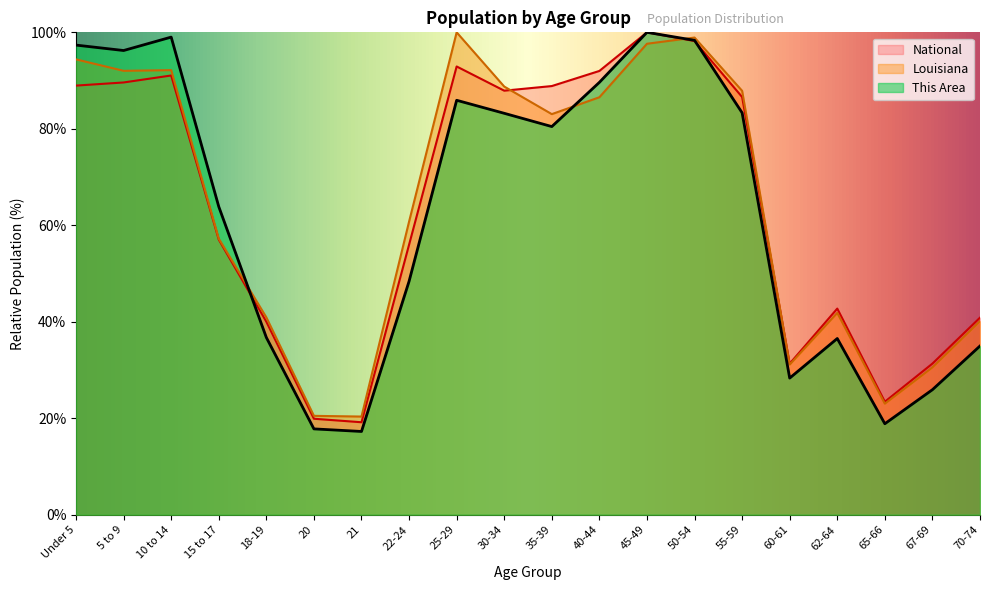

What is the label of the 7th point from the left?

21